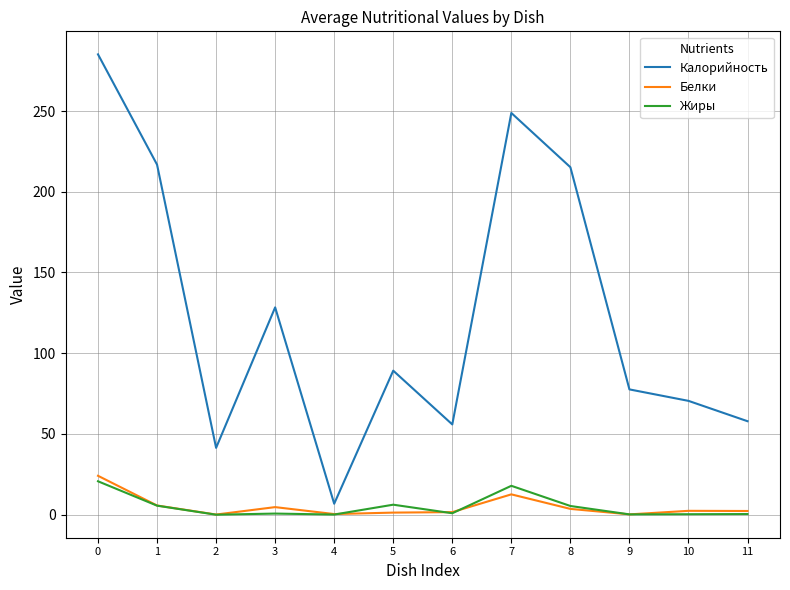

True or false: Жиры and Калорийность cross at least once.

False